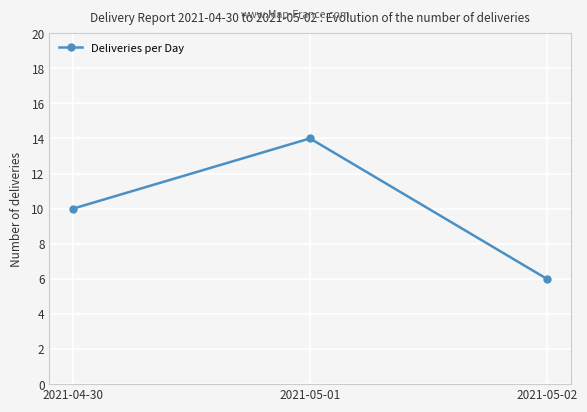

List the labels in order of value, largest first.

2021-05-01, 2021-04-30, 2021-05-02